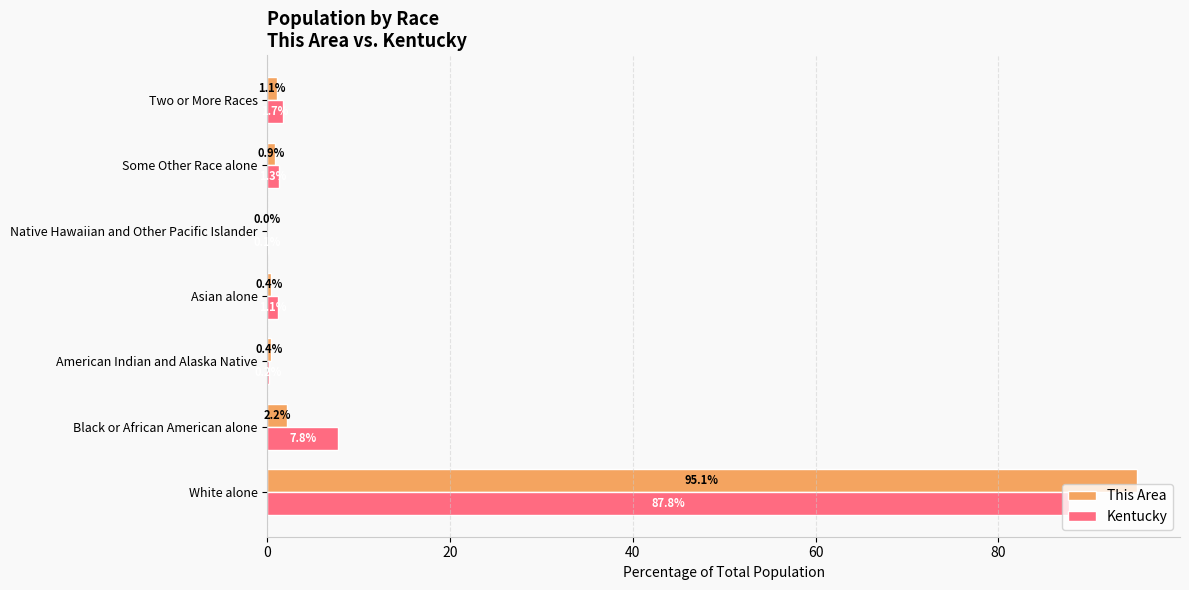

What is the sum of the This Area values at White alone and American Indian and Alaska Native?

95.5